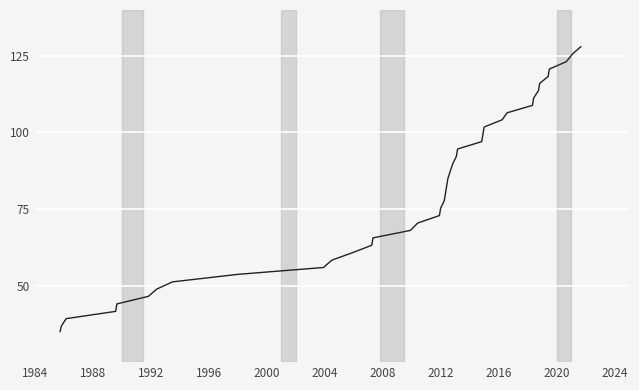

What is the difference between the maximum and minimum values?

93.0